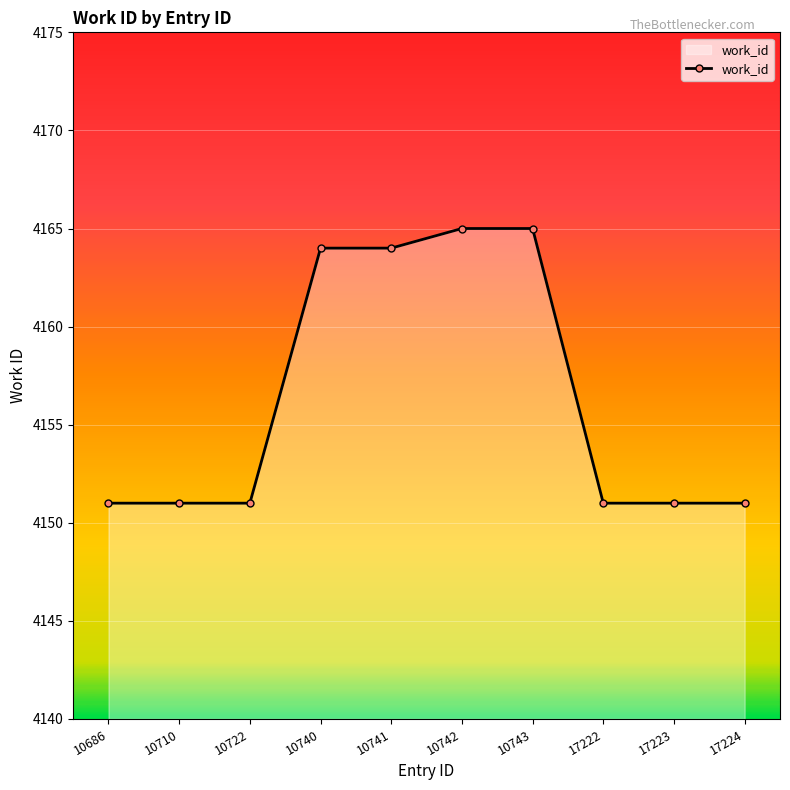

True or false: the data shows 4164 at 10740.

True